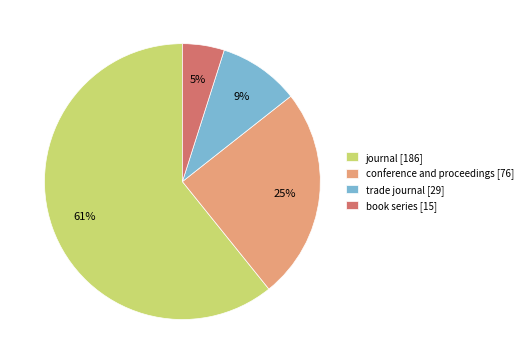

What is the ratio of the value at trade journal to the value at conference and proceedings?

0.4